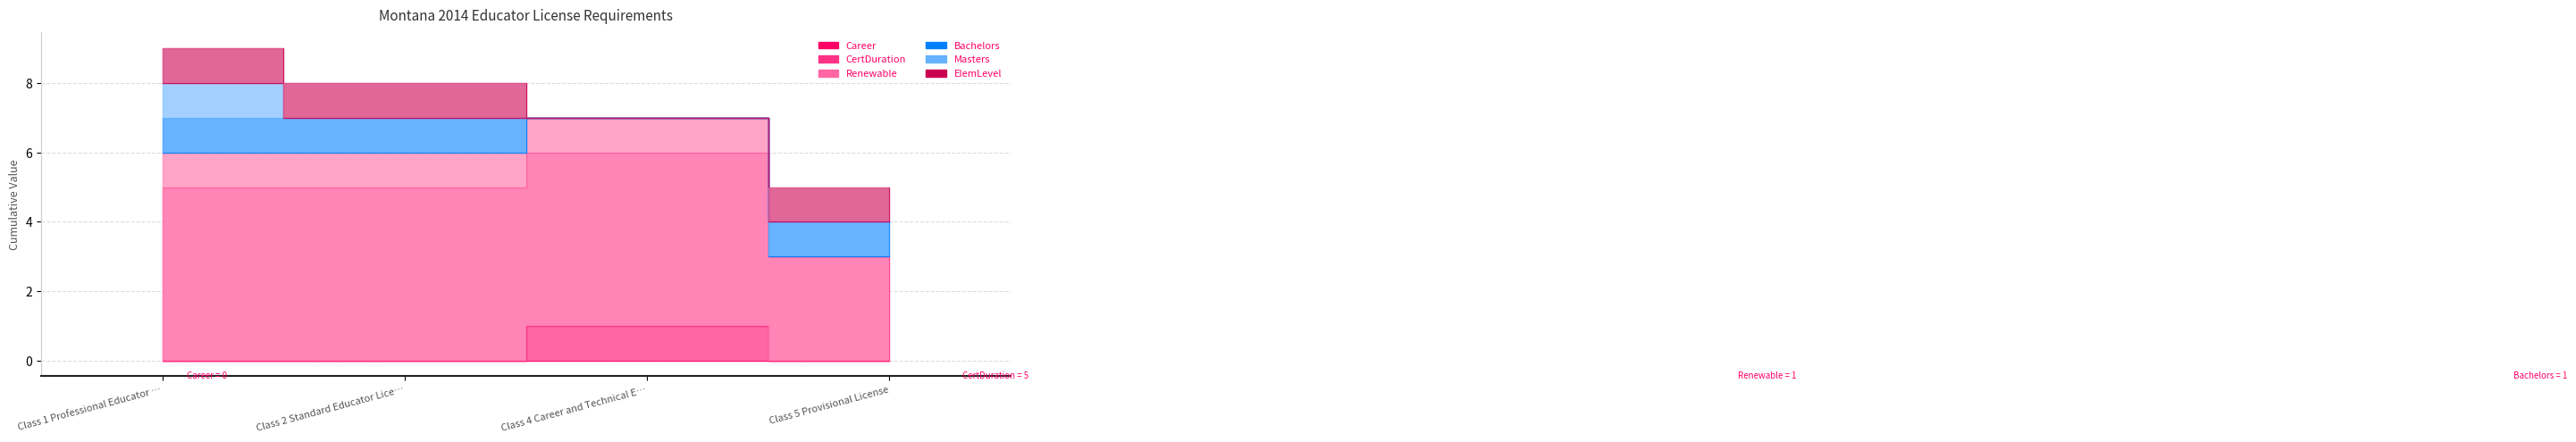

Between Class 4 Career and Technical Education and Class 5 Provisional License, which is larger?

Class 4 Career and Technical Education